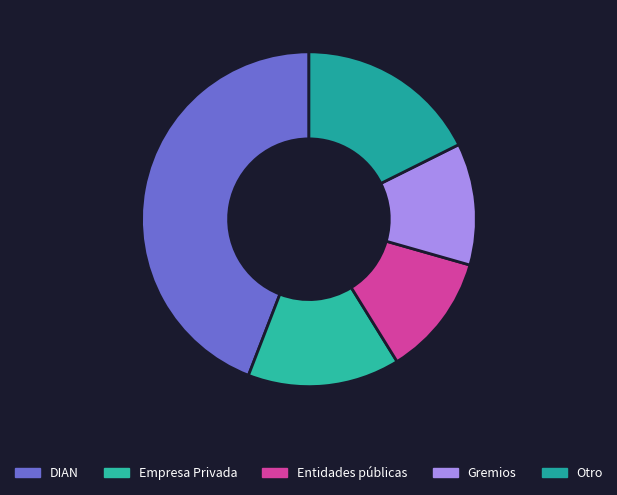

Is there any slice that represents more than half of the pie?

No